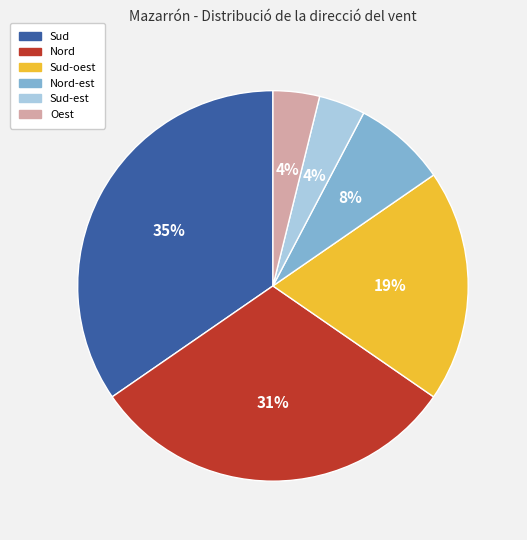

How many segments does this pie chart have?

6